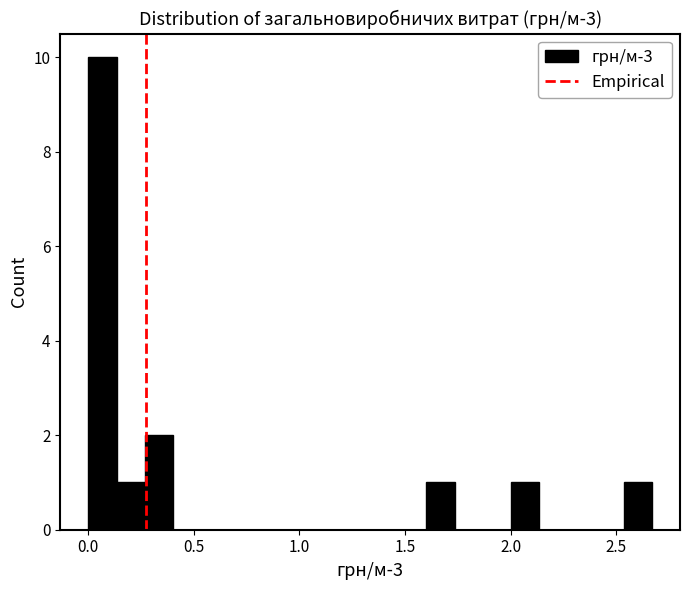

Read against the x-axis, roughly where is the centre of the tallest bar?

0.05